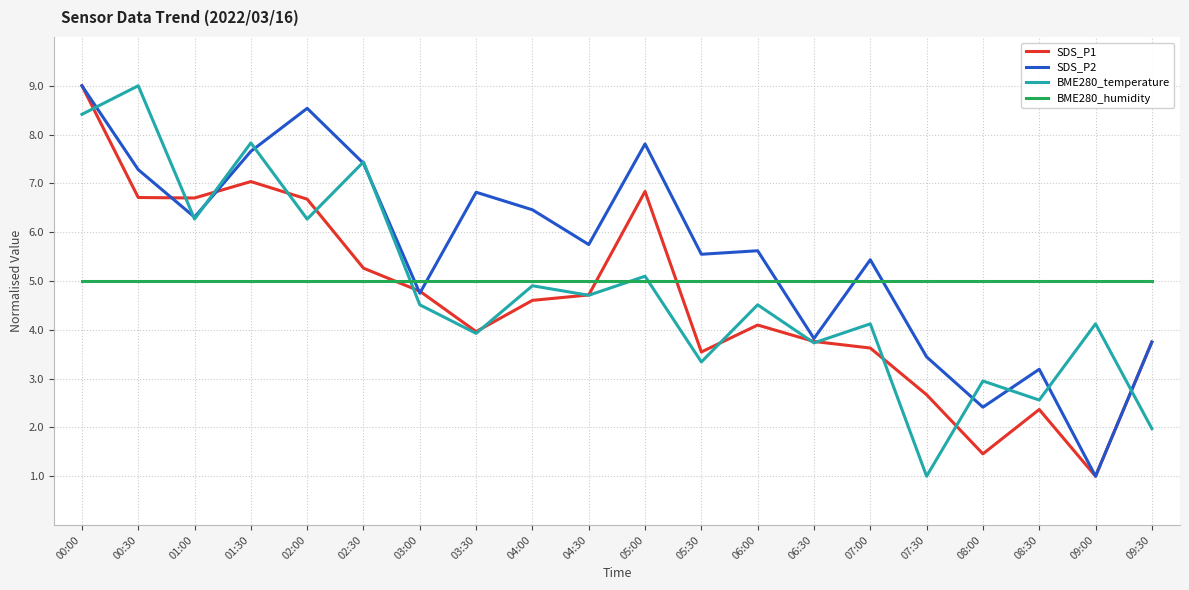

How many values in the SDS_P2 series are below 5?

7